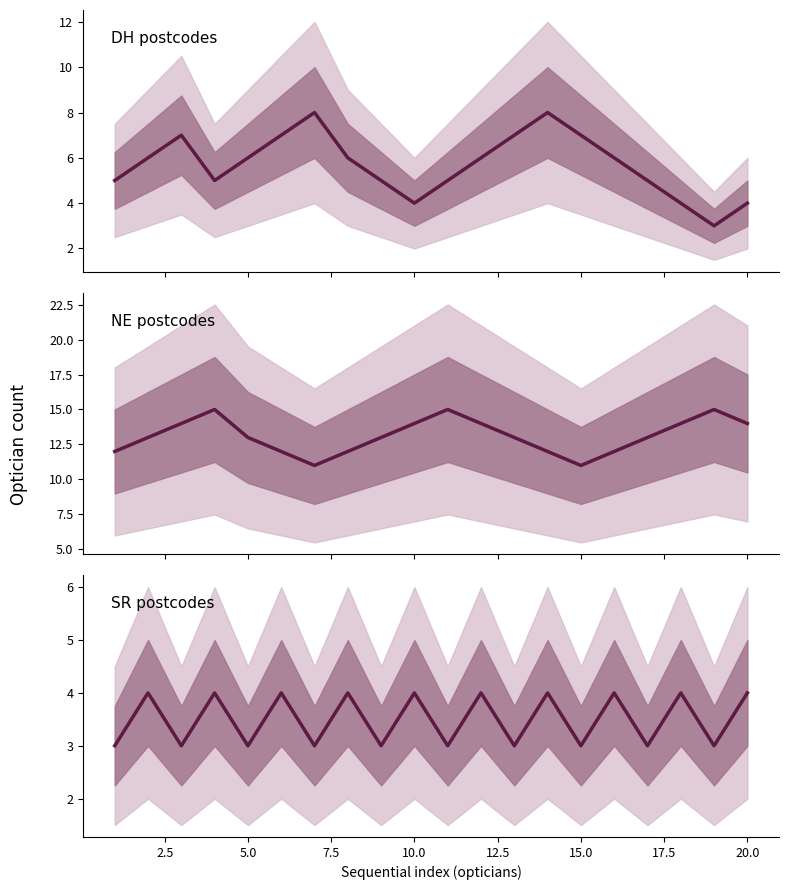

Is this an area chart (filled region under the line)?

No